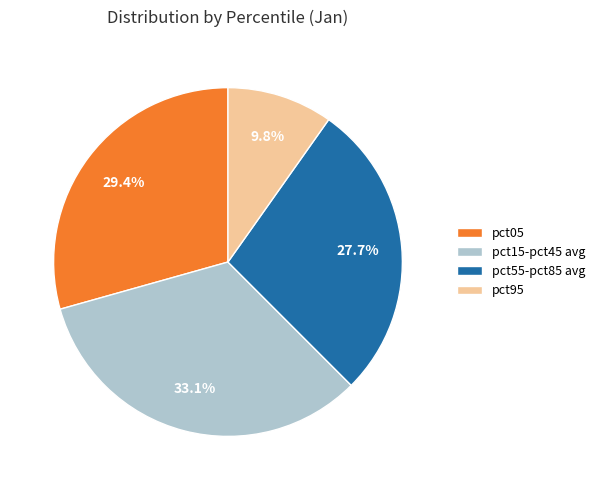

How many slices are in this pie chart?

4